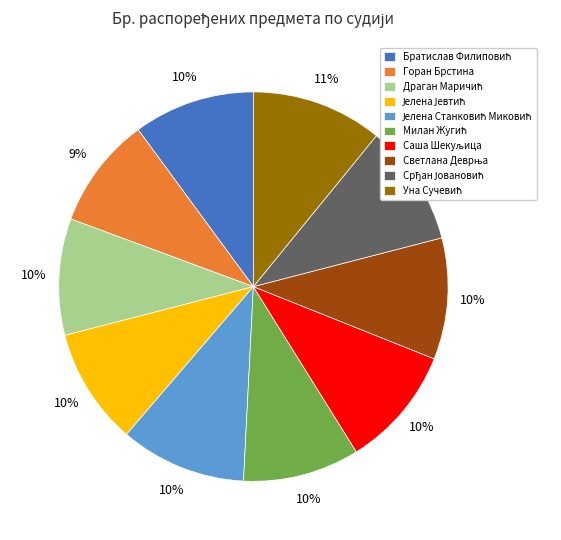

To the nearest percent, what is the average slice percentage?

10%